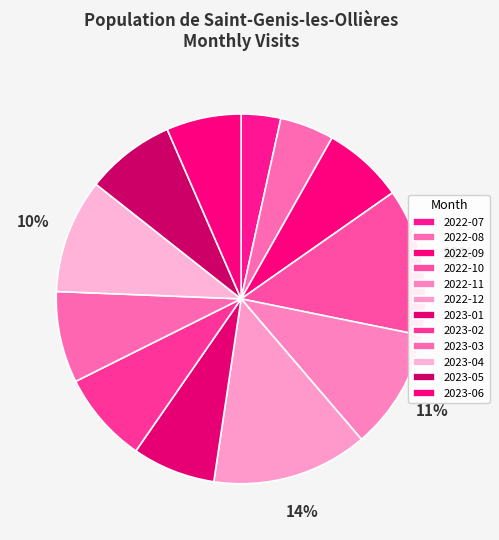

Is it true that 2023-04 is 10% of the pie?

True